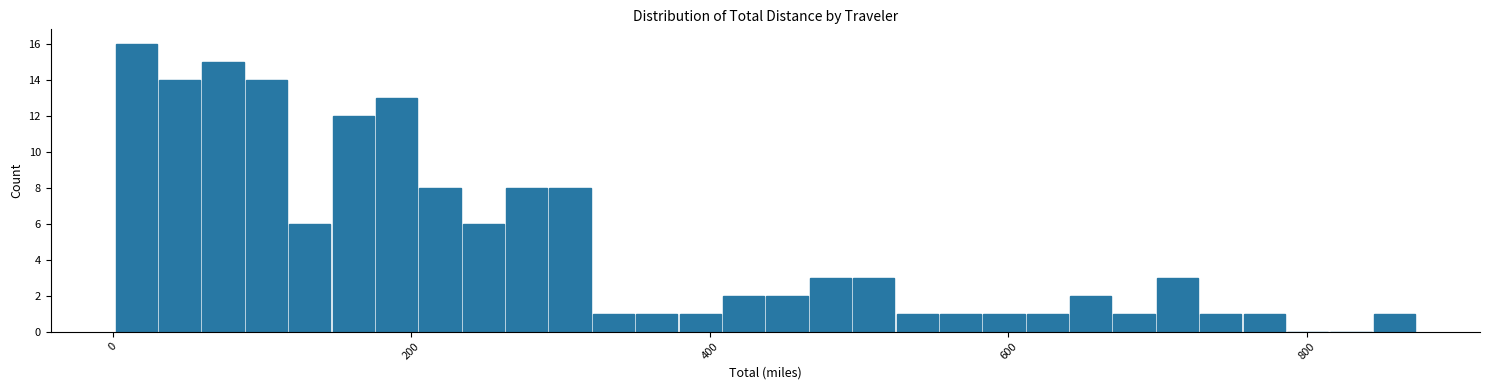

Around what value on the x-axis is the tallest bar? Give the approximate position of its centre, as read against the axis.

20